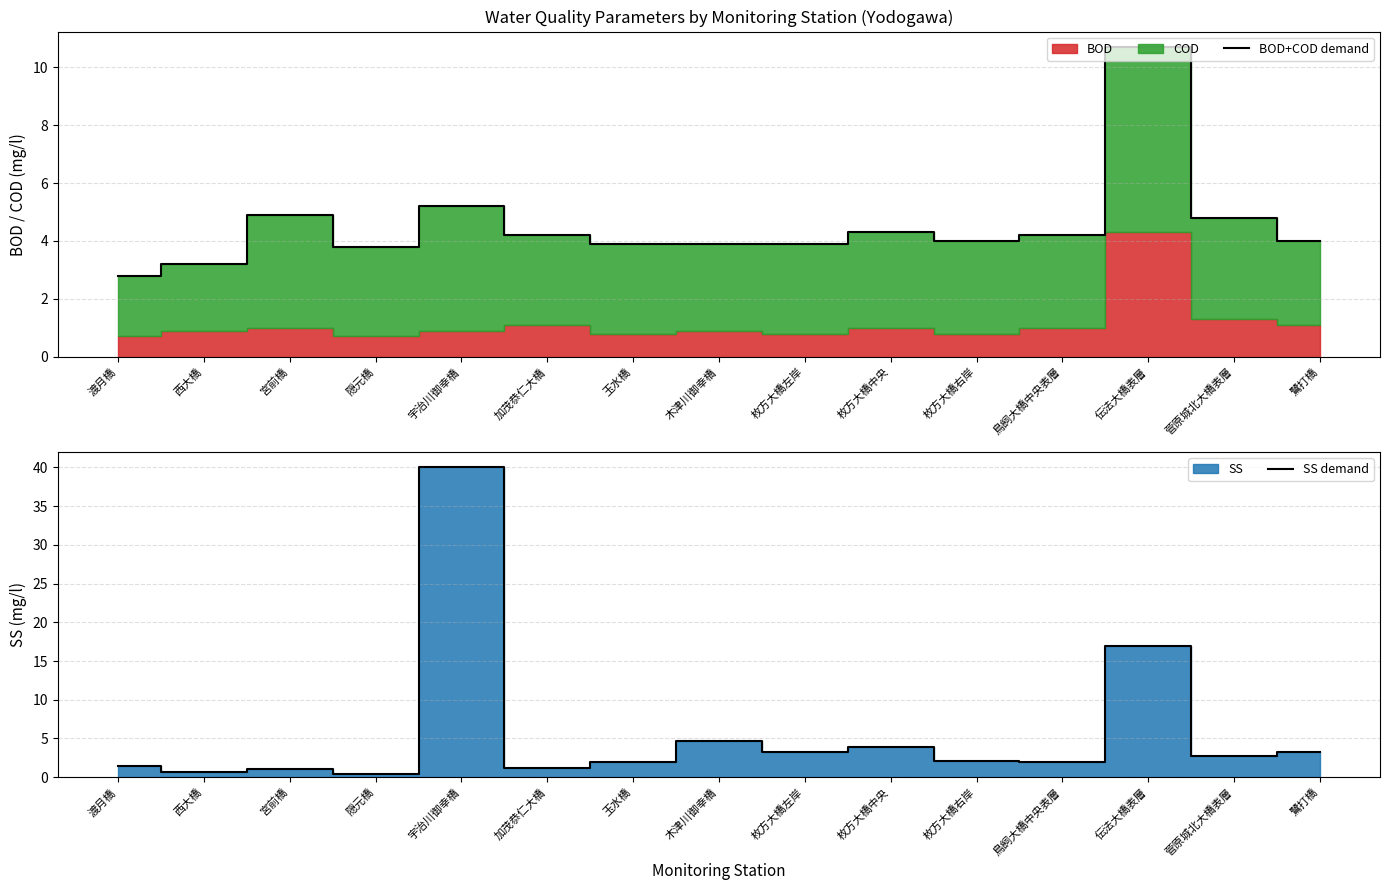

What position from the left is 宮前橋?

3